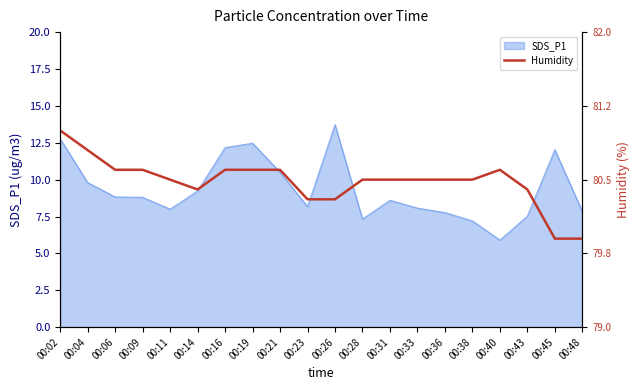

True or false: SDS_P1 has a value of 9.4 at 00:40.

False